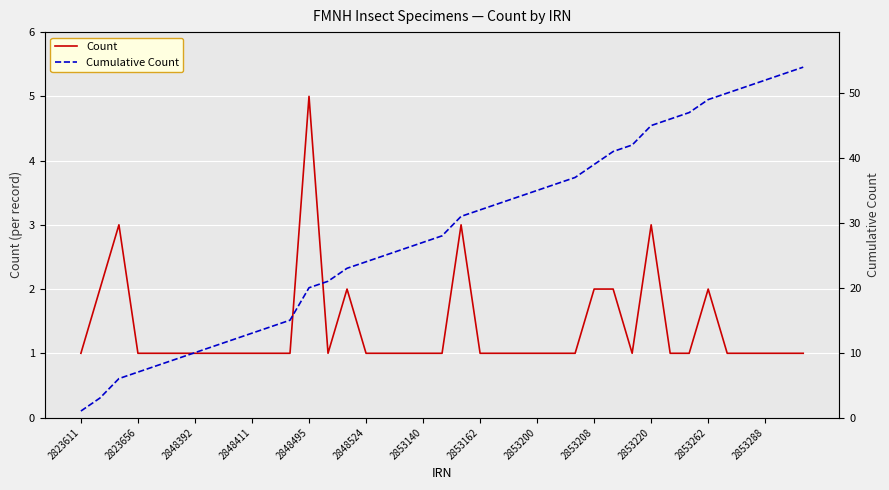

Which series has the widest spread of values?

Cumulative Count